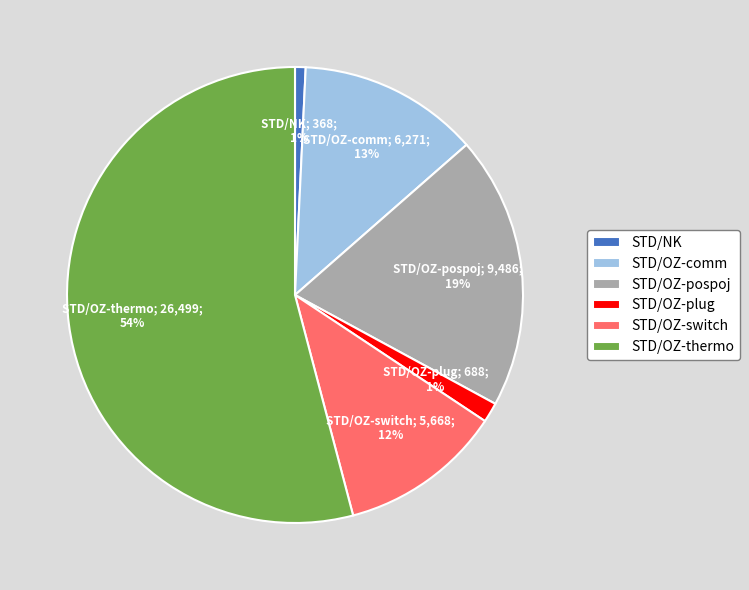

The STD/NK slice represents 8% of the pie. True or false?

False